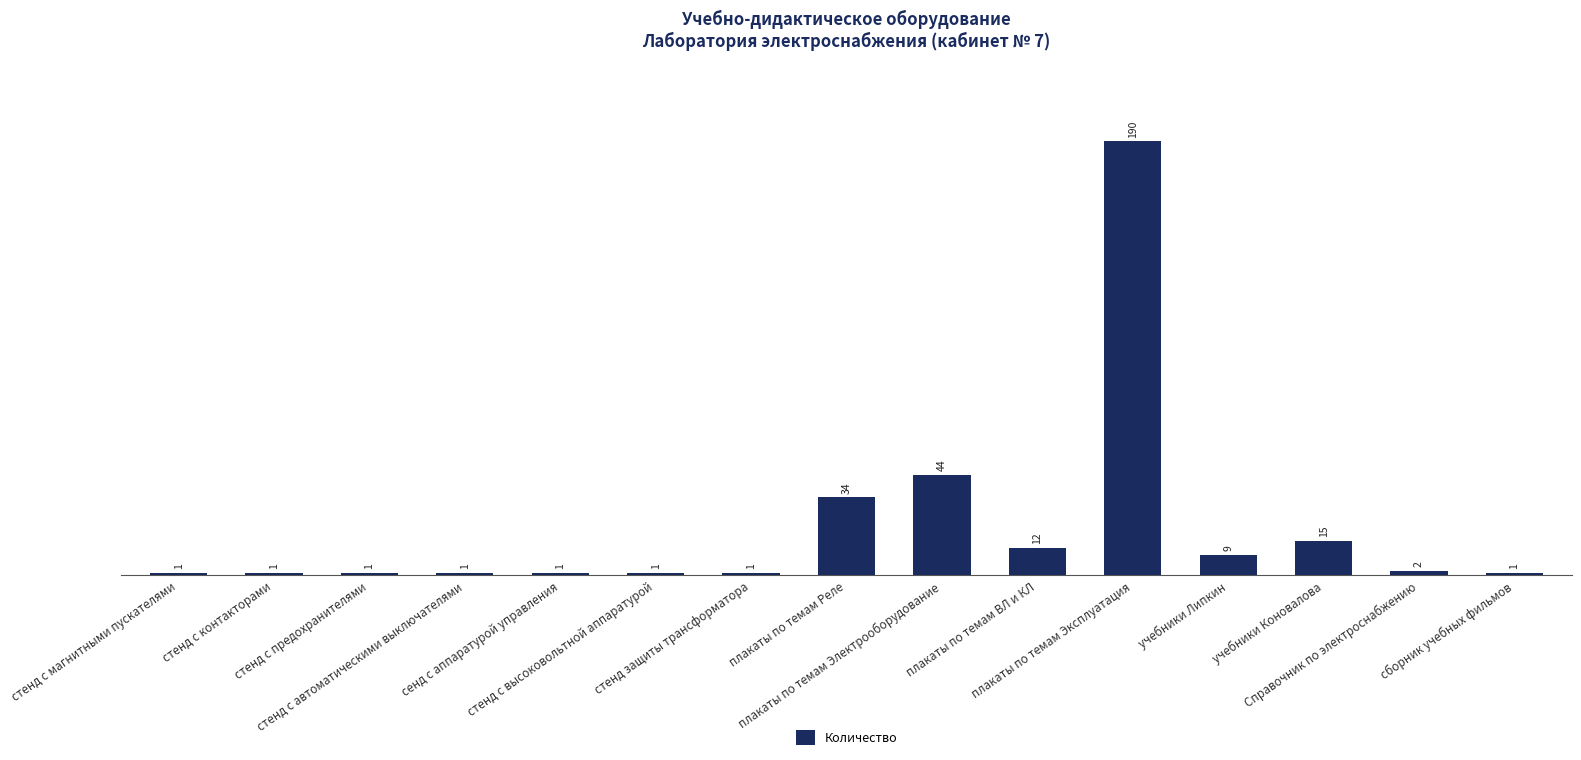

Reading left to right, what are all the values shown in this chart?

1	1	1	1	1	1	1	34	44	12	190	9	15	2	1